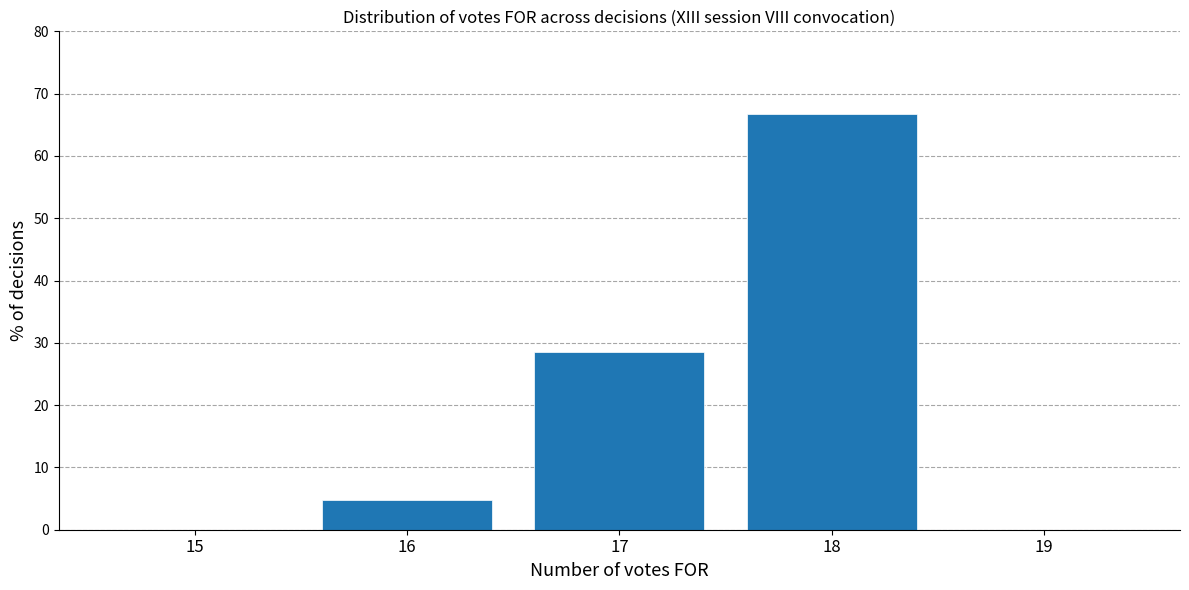

Reading left to right, transcribe all the data shown in this chart.

15=0.0	16=4.8	17=28.6	18=66.7	19=0.0